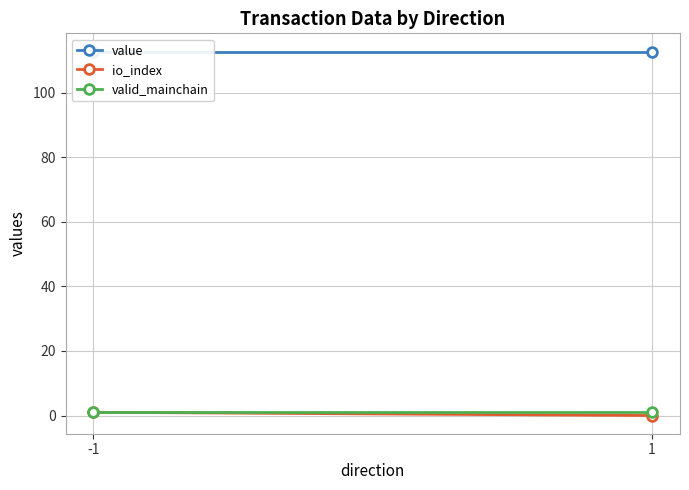

Where is valid_mainchain nearest to the value 1?

-1